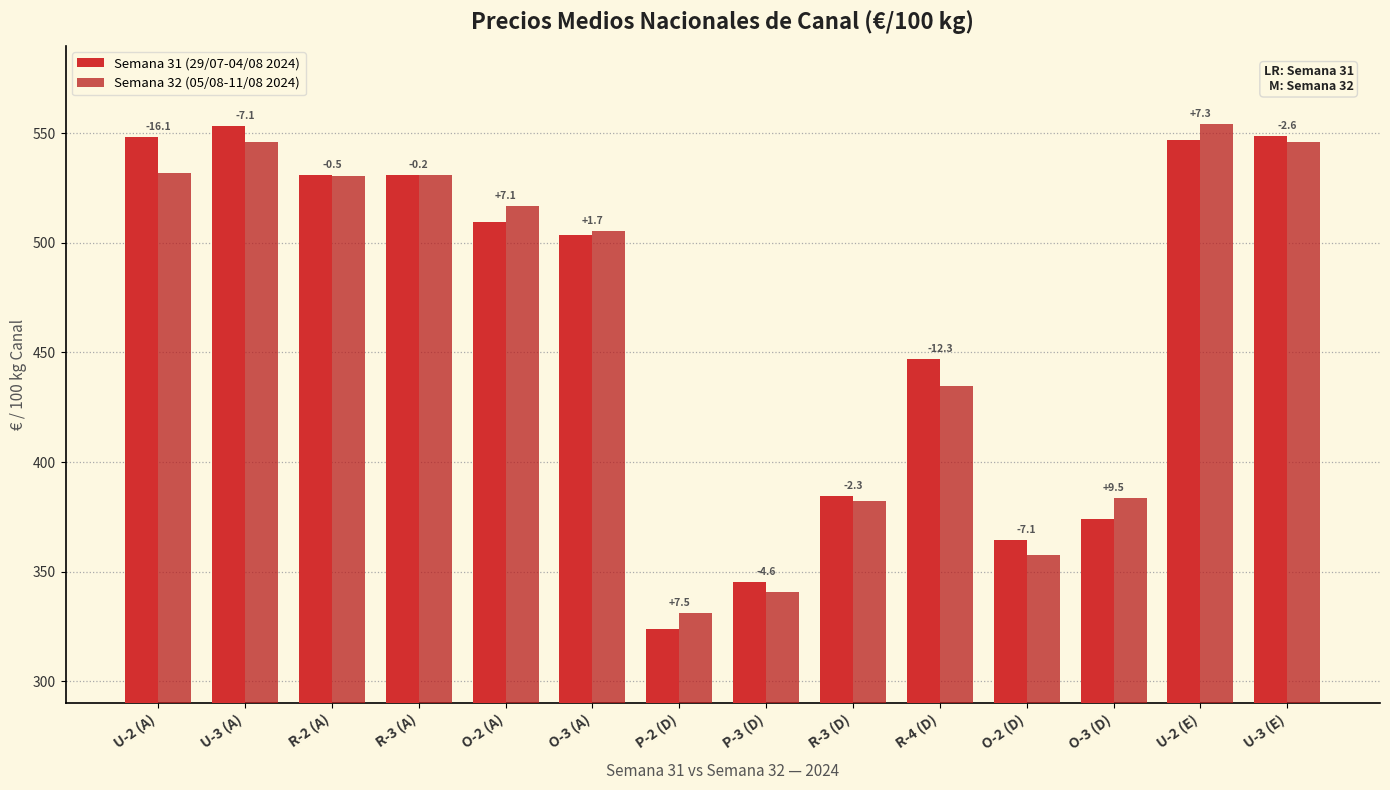

How many groups of bars are there?

14